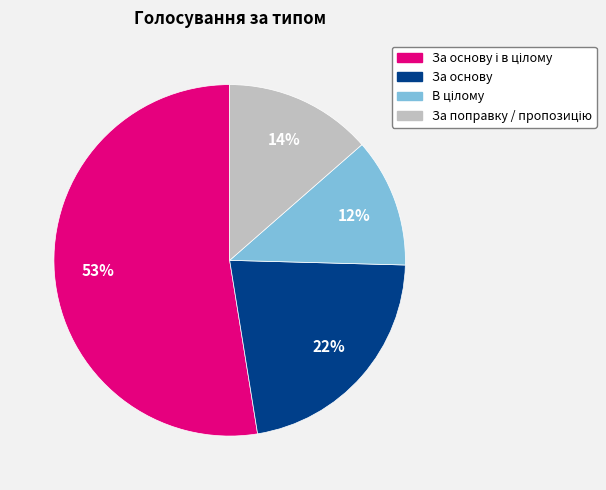

True or false: За основу accounts for 37% of the total.

False